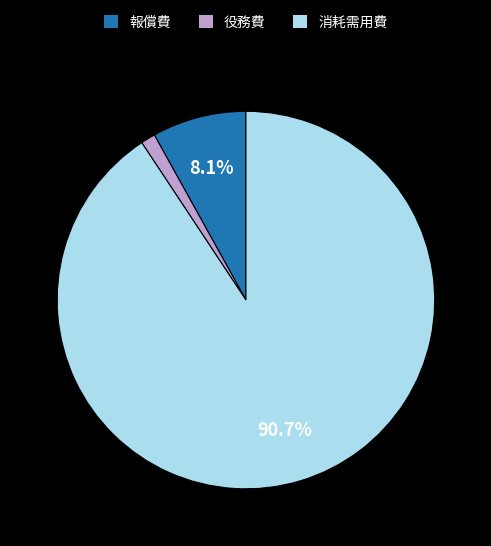

Is the sum of 役務費 and 報償費 greater than half?

No